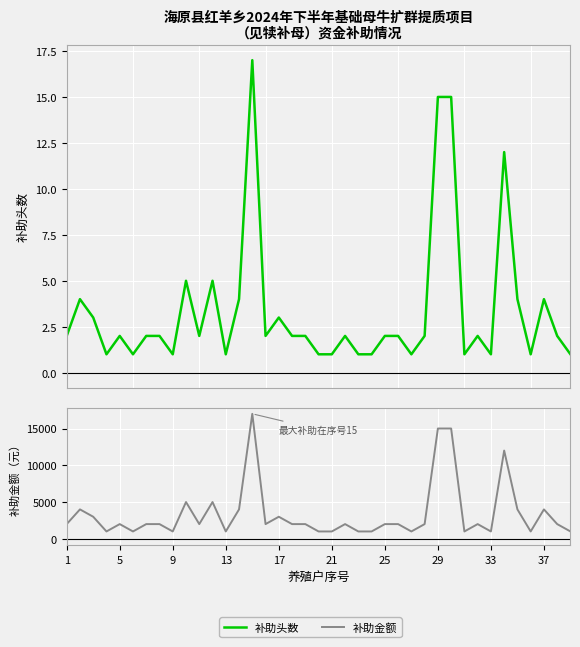

Rank the series by their average value, from highest to lowest.

补助金额, 补助头数